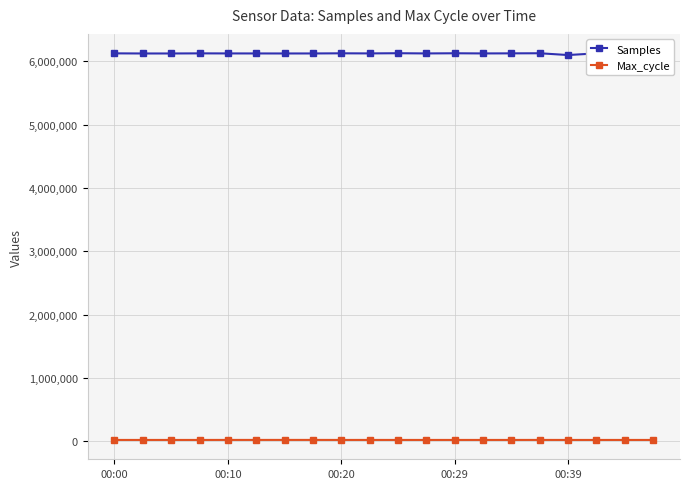

Rank the series by their maximum value, from highest to lowest.

Samples, Max_cycle